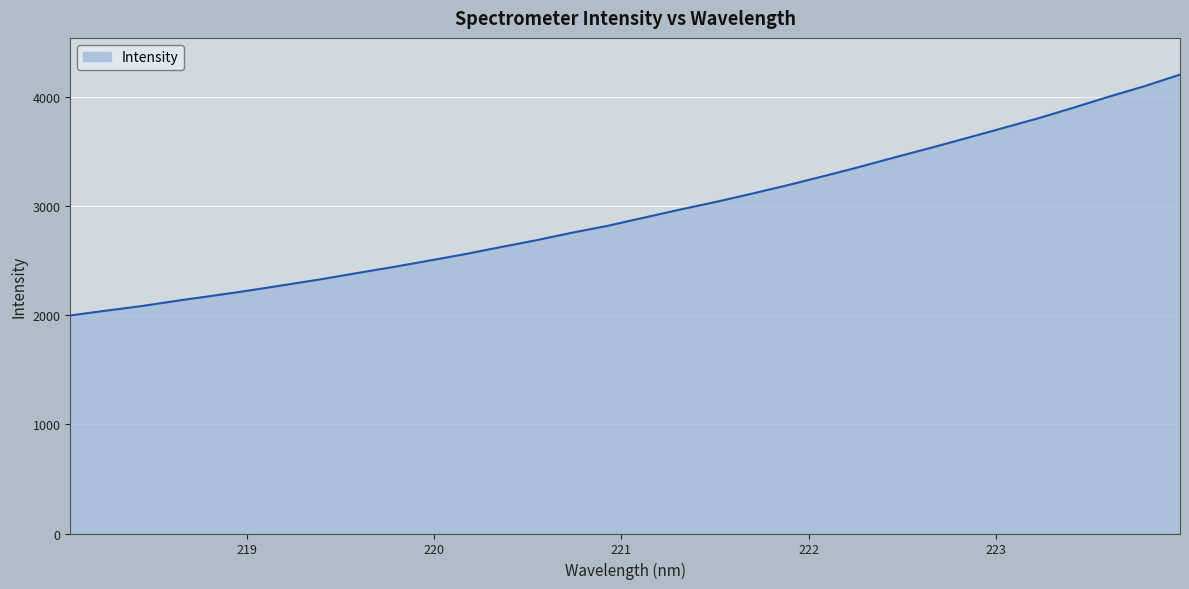

How many values are below 2891?

16